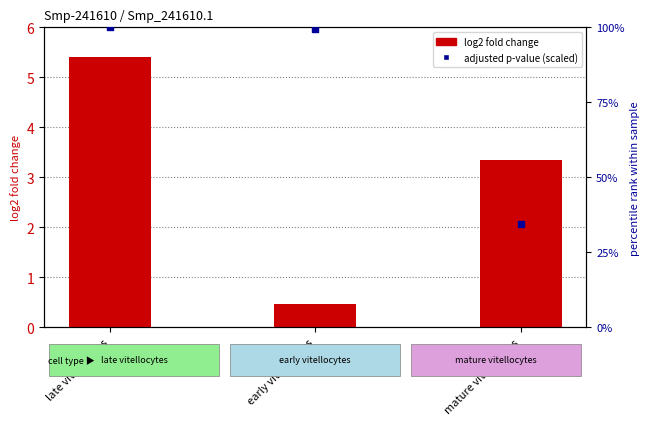

Is the value of log2 fold change at mature vitellocytes greater than the value of adjusted p-value (scaled) at late vitellocytes?

Yes